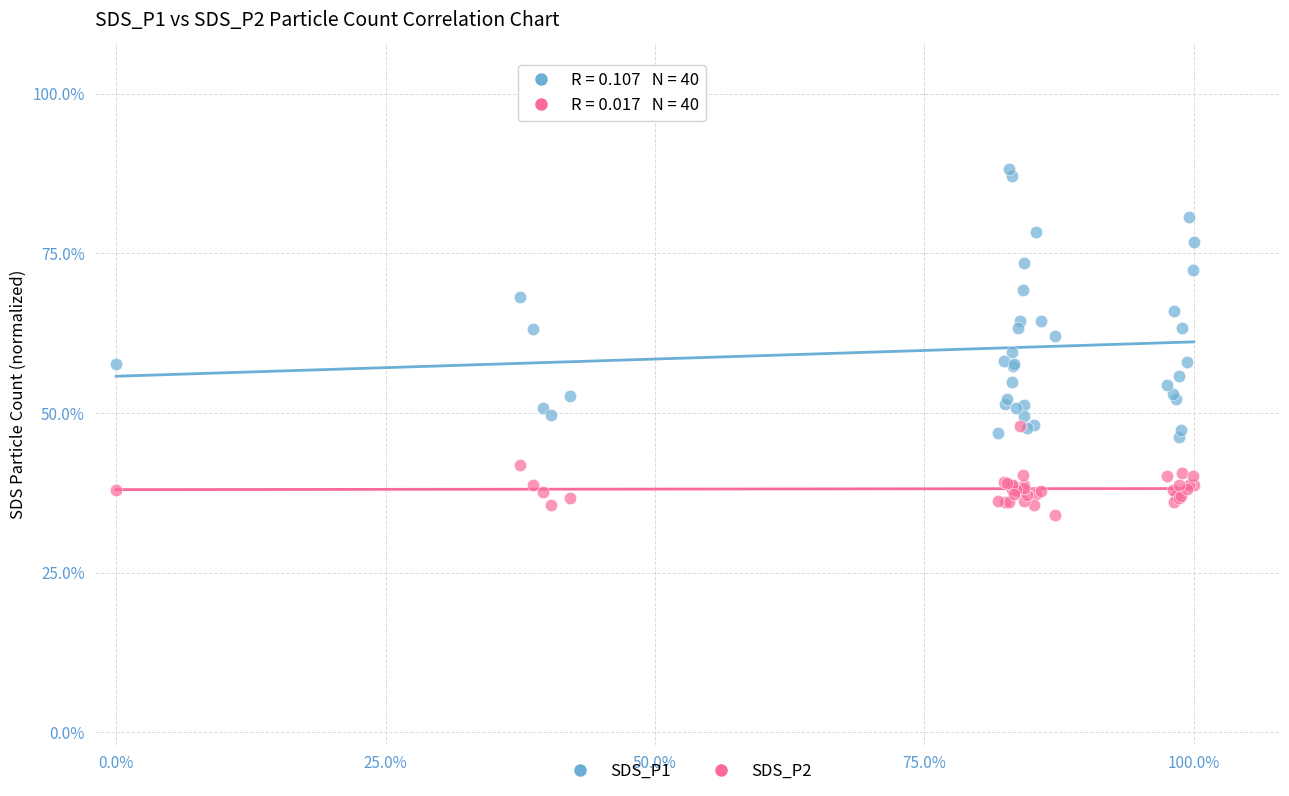

What are all the series names shown in the legend?

SDS_P1, SDS_P2